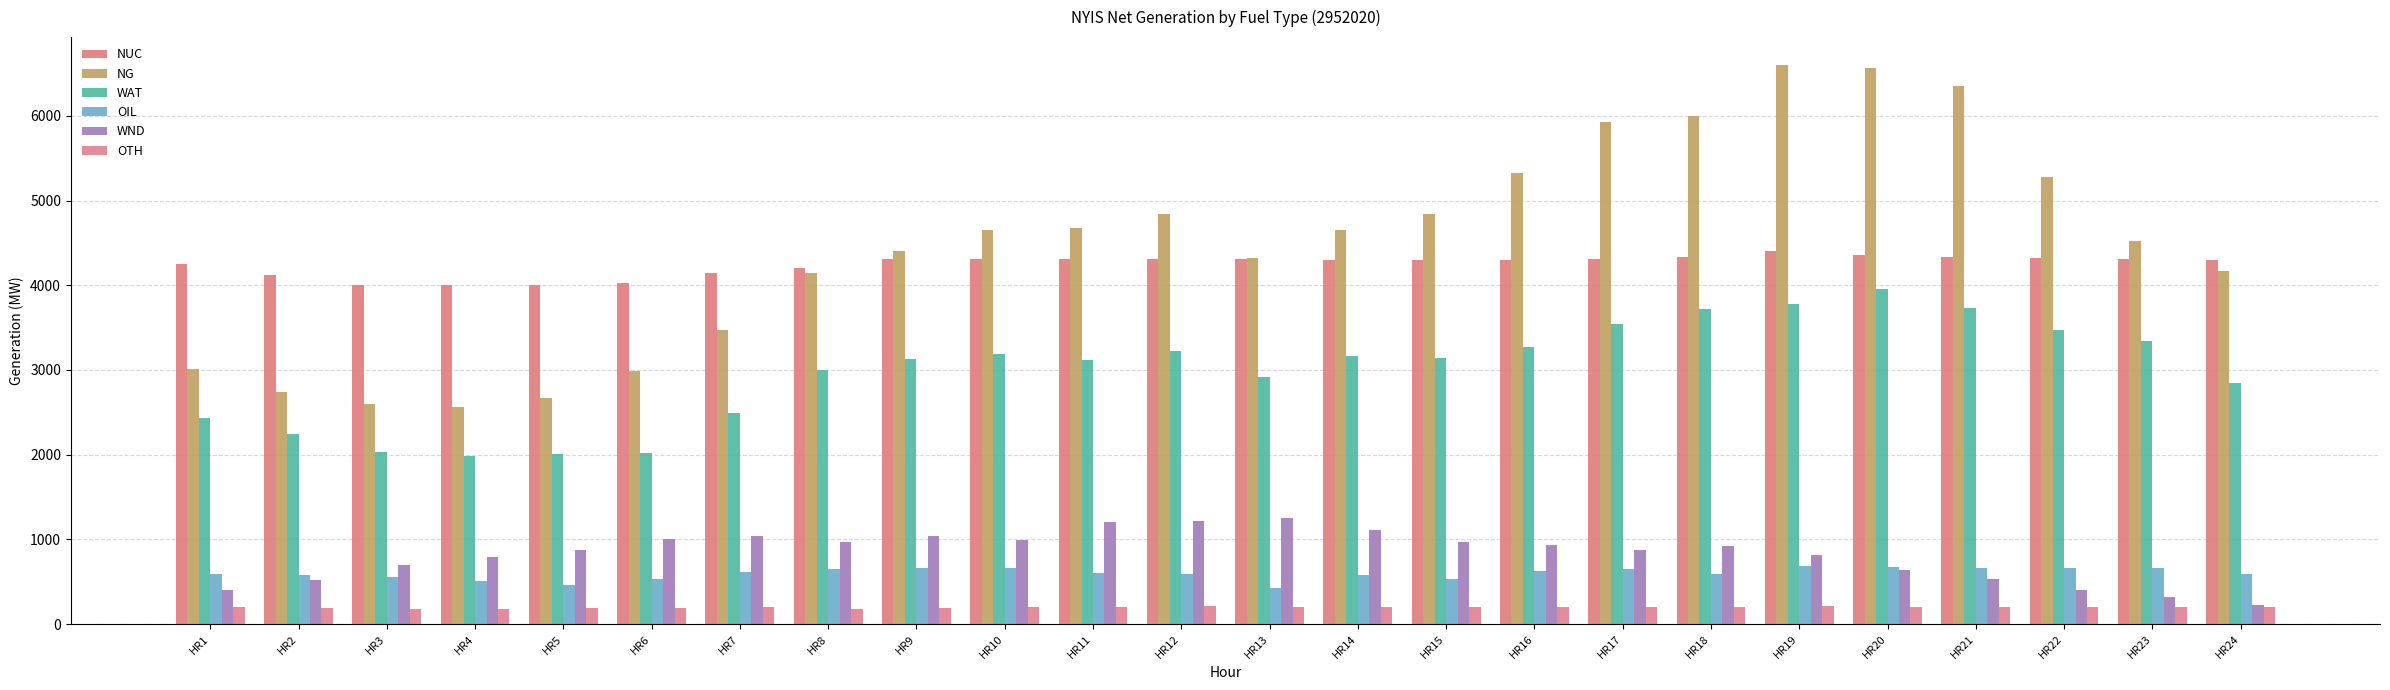

What are all the series names shown in the legend?

NUC, NG, WAT, OIL, WND, OTH